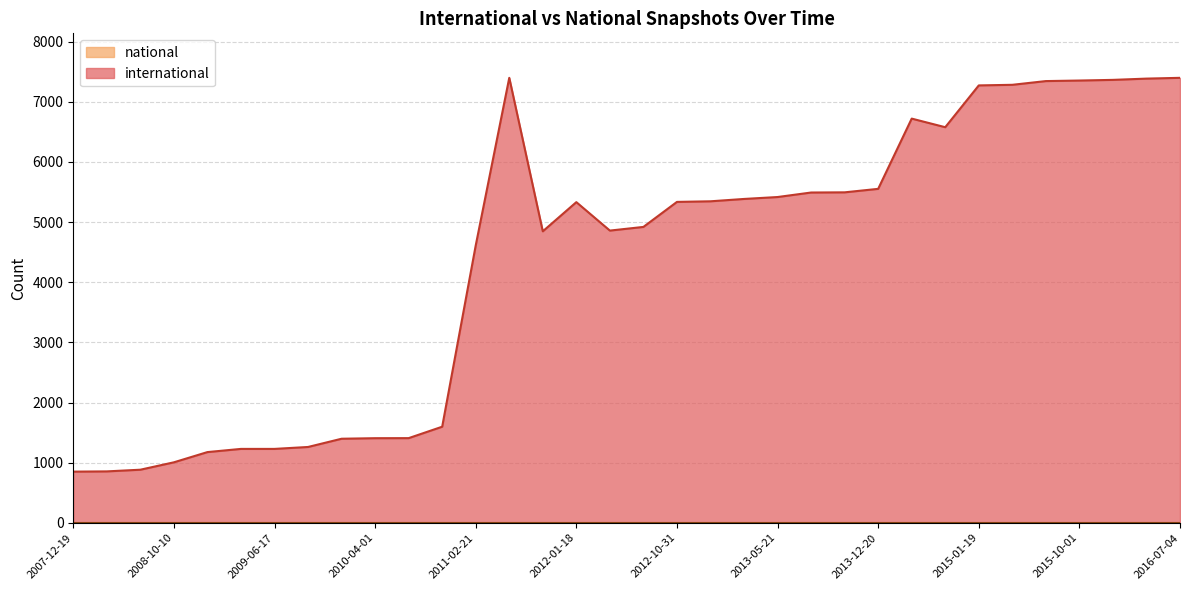

At which category does the chart reach its peak across all series?

2016-07-04